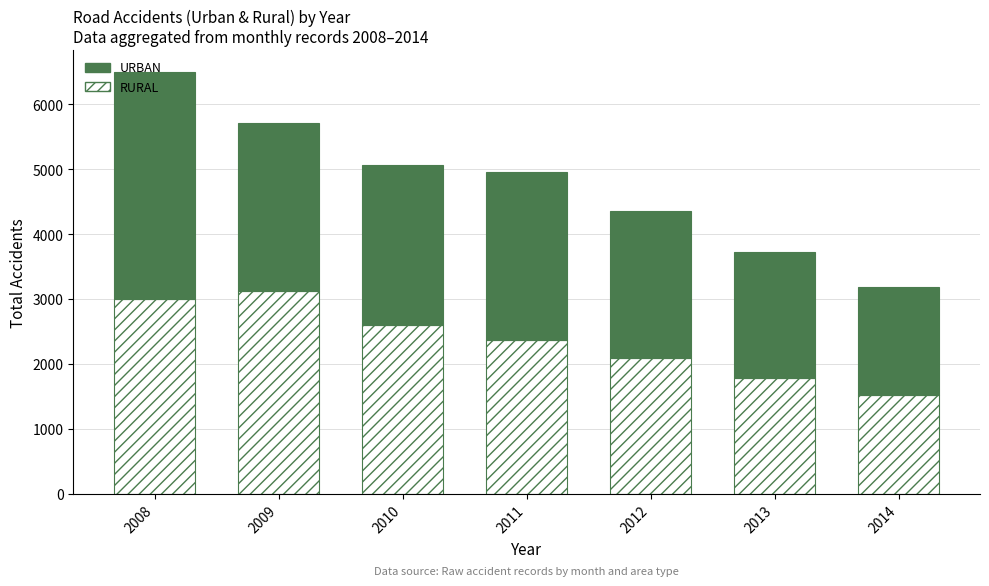

Are the bars grouped side by side (vs. stacked)?

No